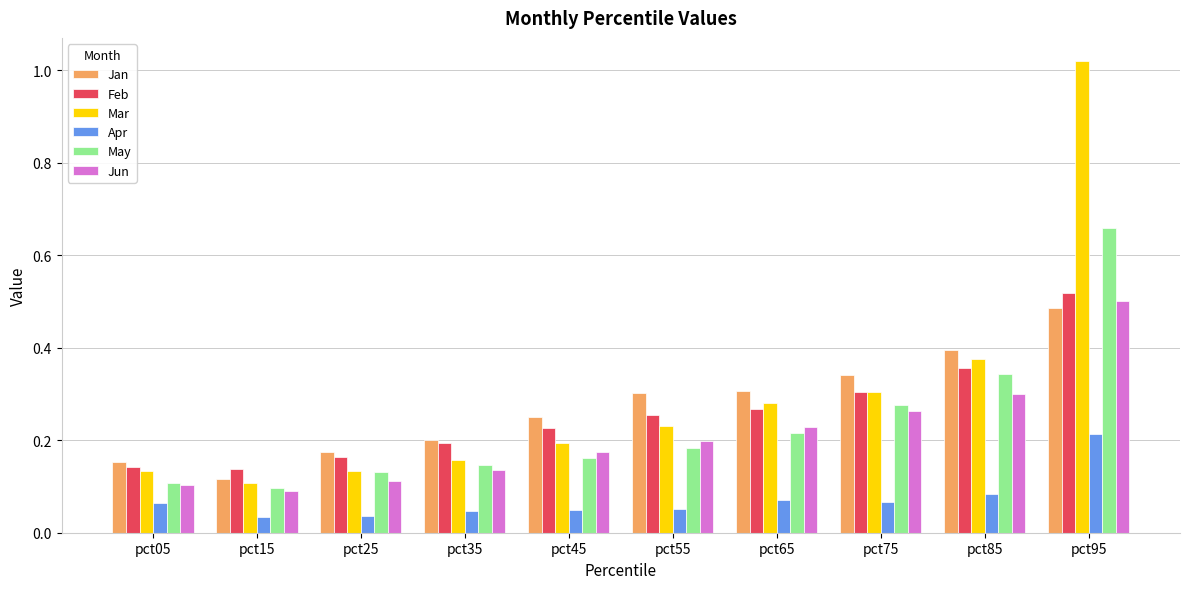

What is the sum of all Jan values?

2.7